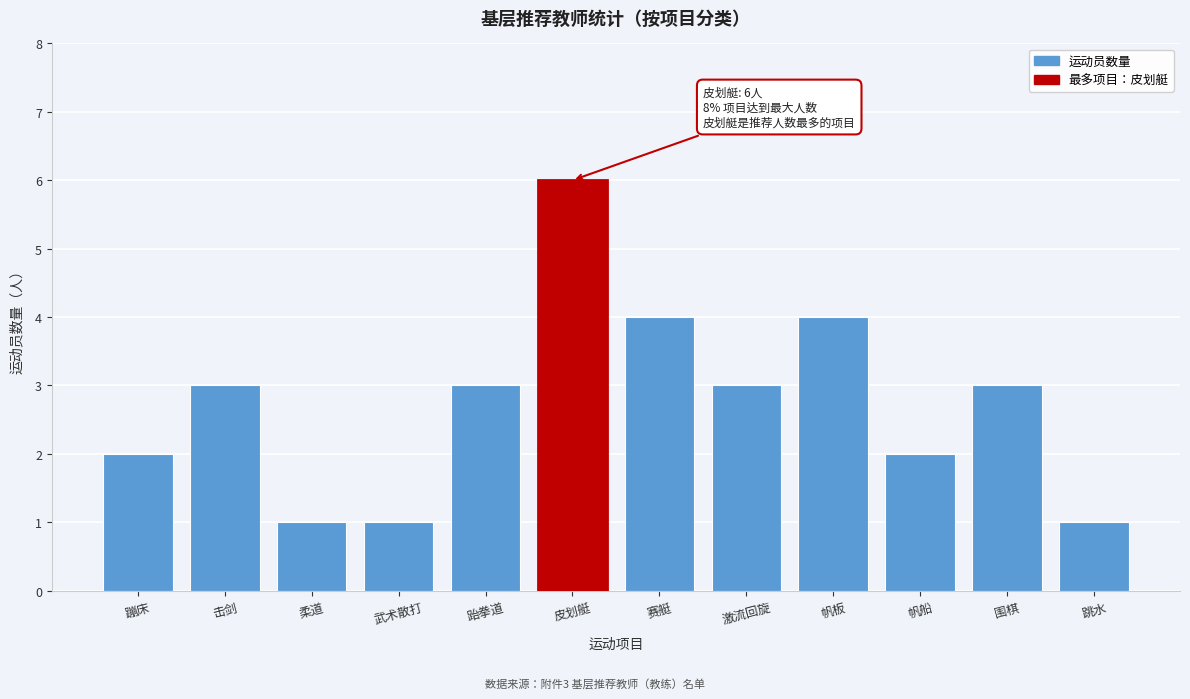

Reading left to right, transcribe all the data shown in this chart.

蹦床=2	击剑=3	柔道=1	武术散打=1	跆拳道=3	皮划艇=6	赛艇=4	激流回旋=3	帆板=4	帆船=2	围棋=3	跳水=1